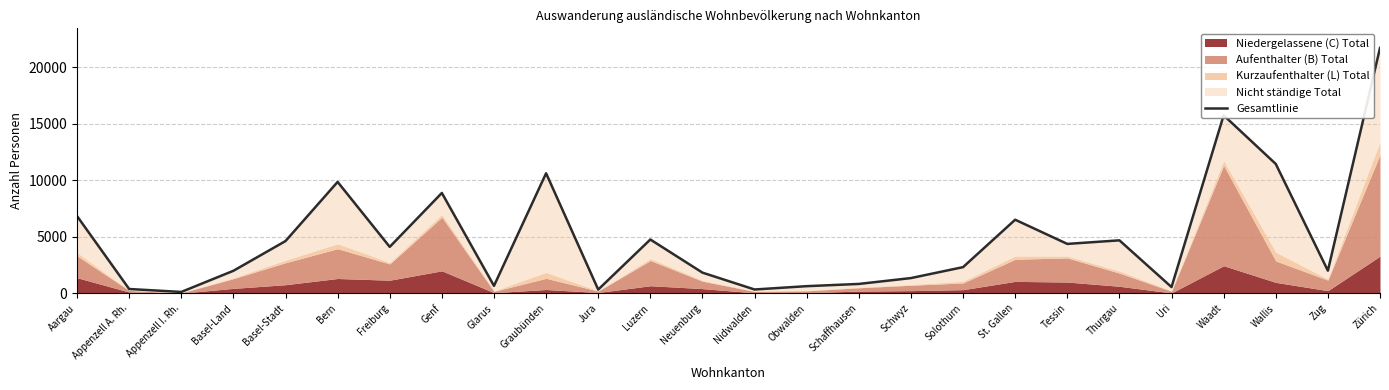

The chart shows a value of 229 at Appenzell A. Rh.. True or false?

False